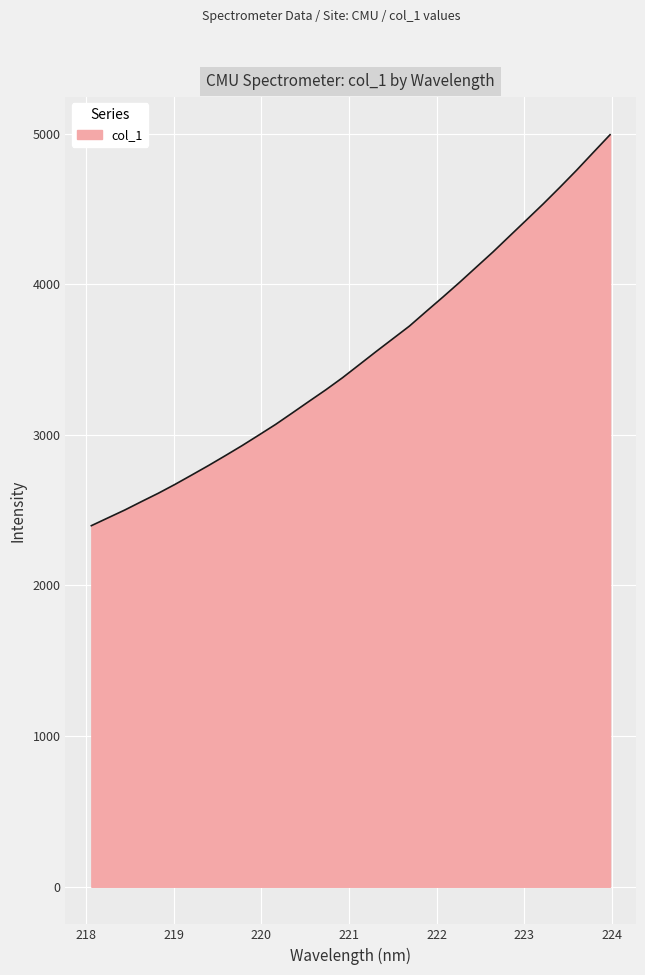

How many values are below 3465?

16